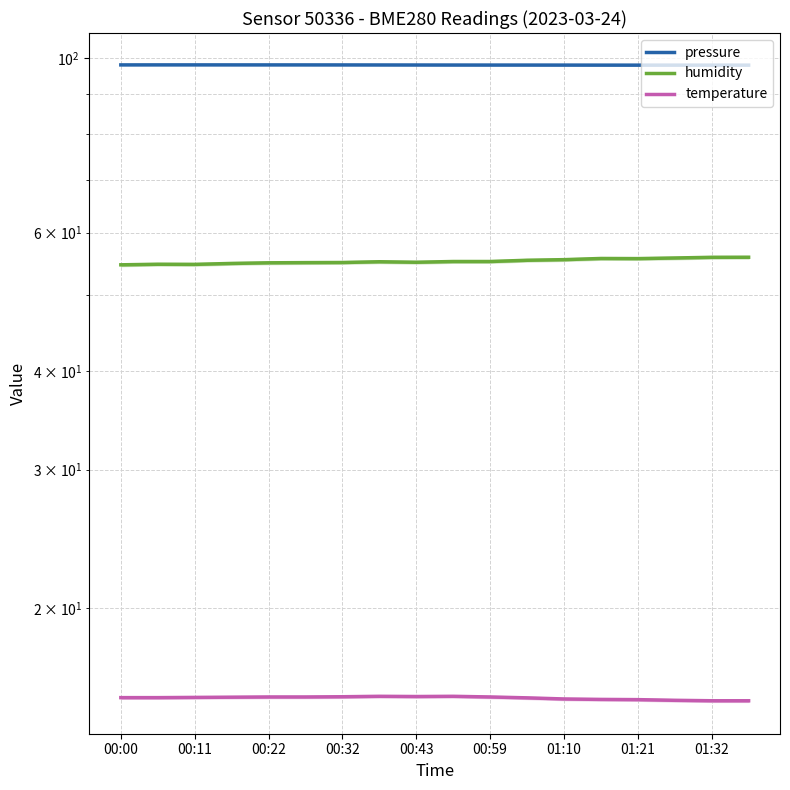

What position from the left is 17?

18